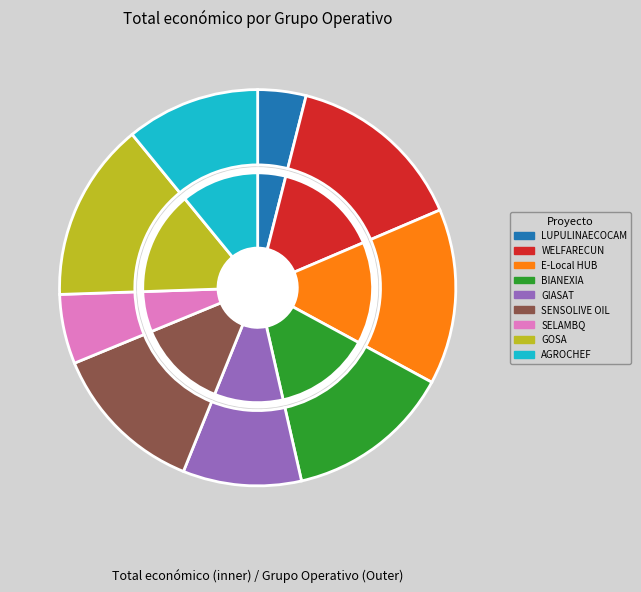

Does GOSA account for over 50% of the chart?

No